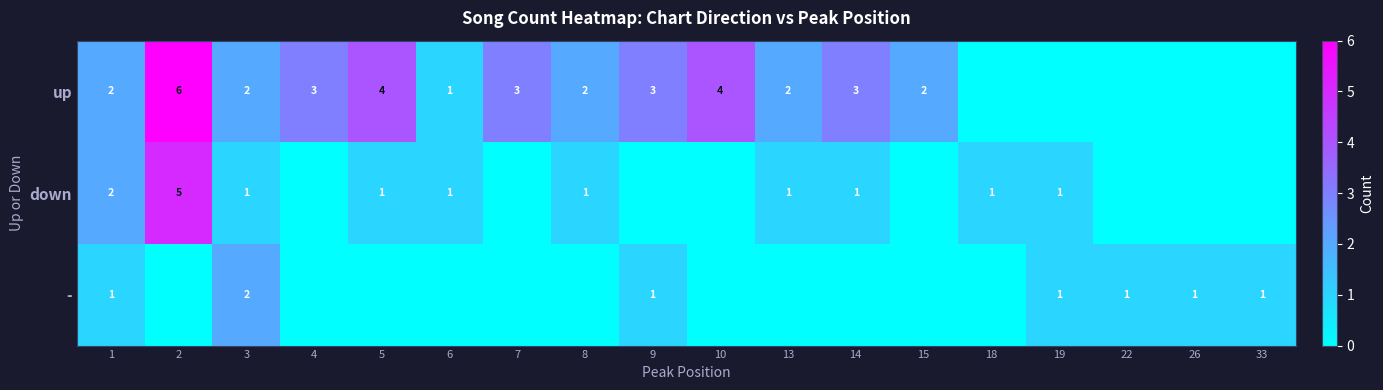

The up series shows 4 at 5. True or false?

True